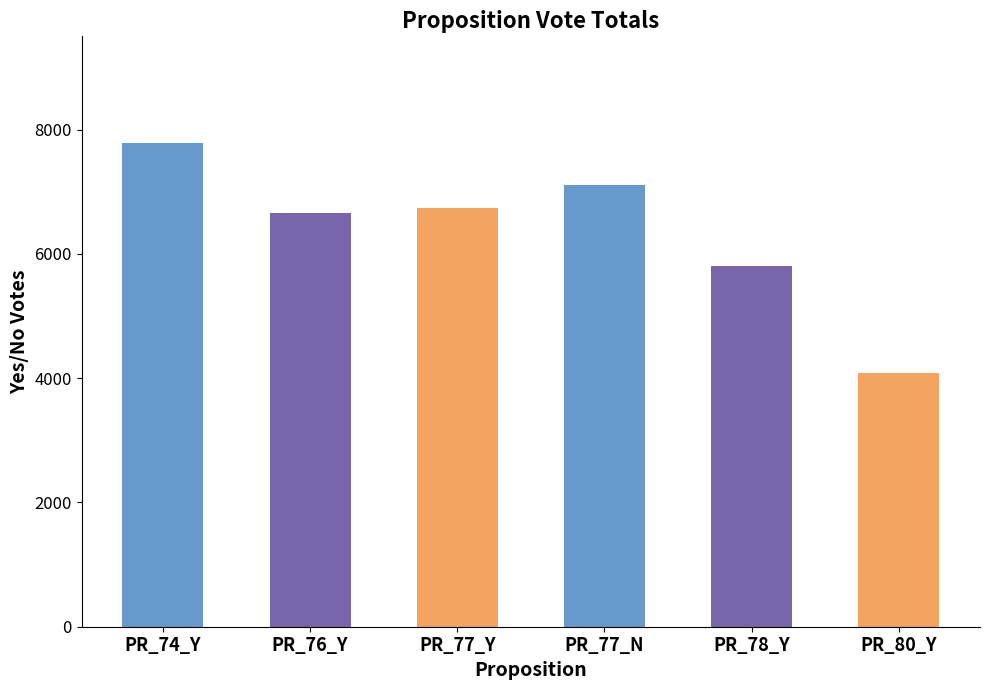

Does the chart contain stacked bars?

No